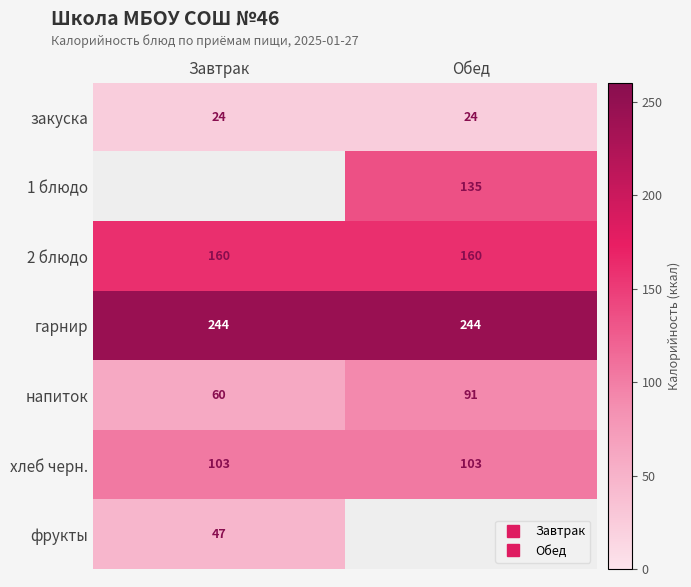

Which series has the largest total across all categories?

гарнир